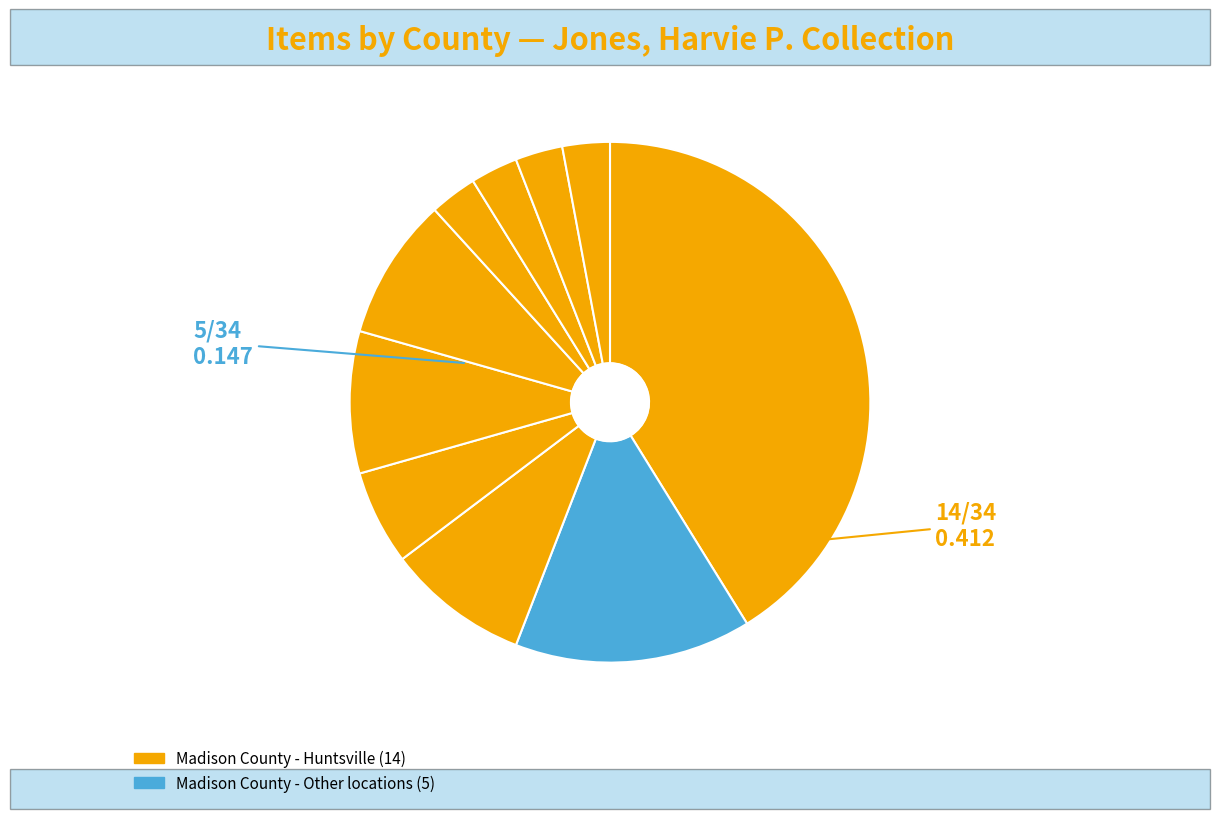

How many slices are in this pie chart?

10